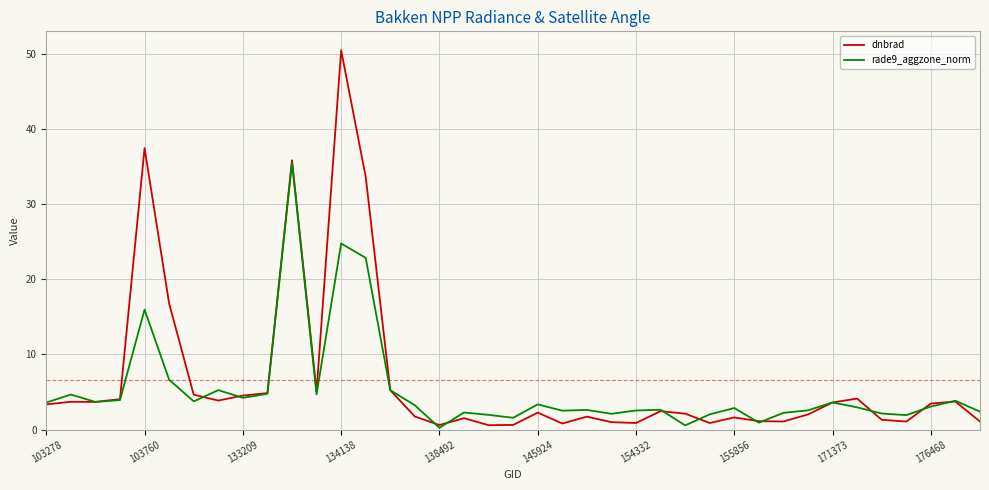

Which series ends up on top after the final intersection of dnbrad and rade9_aggzone_norm?

rade9_aggzone_norm